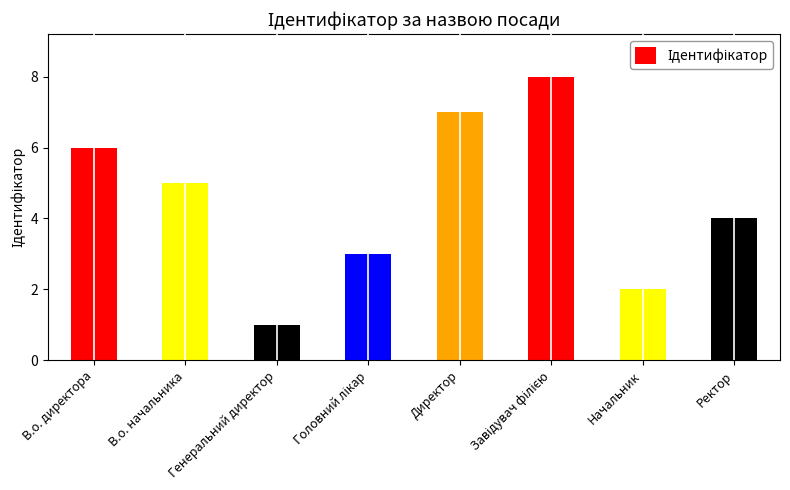

What is the value of the 1st bar from the left?

6